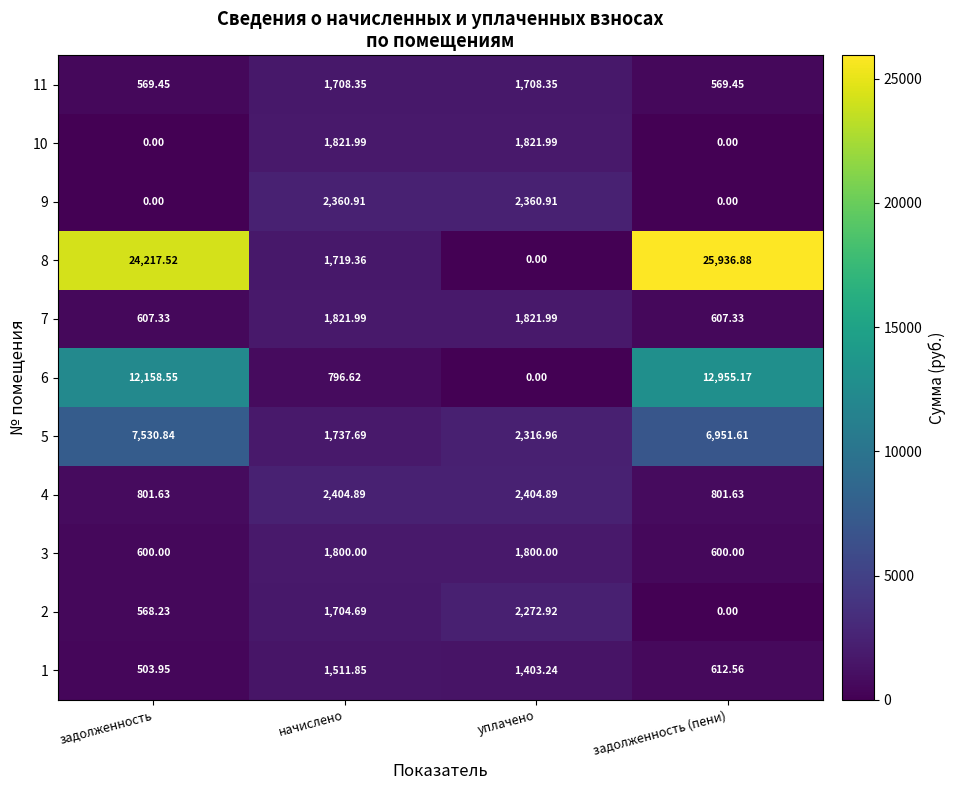

How many data points in 11 are less than 1708?

2